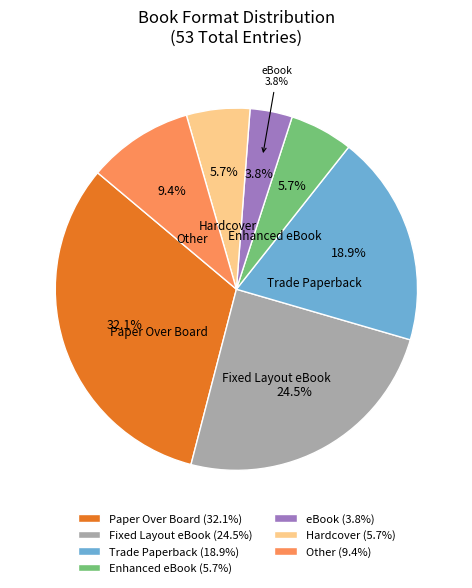

How many slices are in this pie chart?

7